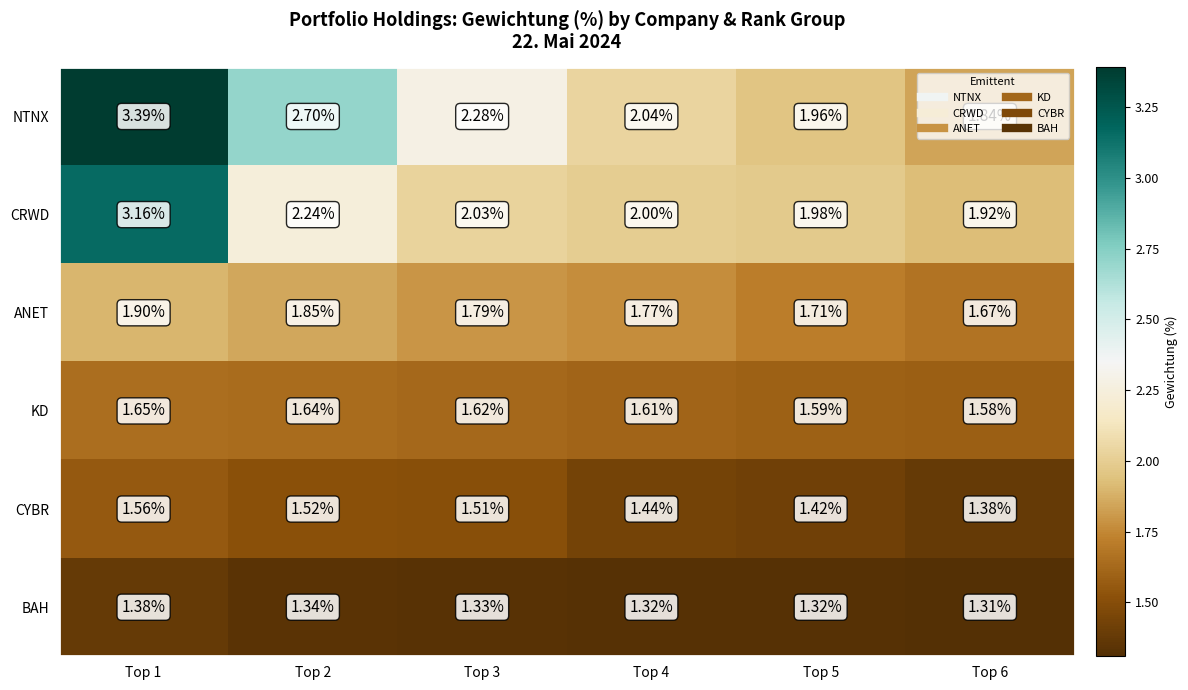

Is the value of KD at Top 2 greater than the value of ANET at Top 5?

No